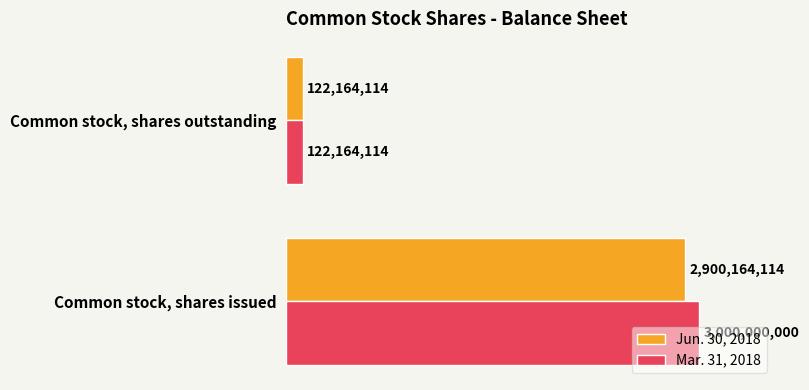

List the series in order of their peak value, highest first.

Mar. 31, 2018, Jun. 30, 2018